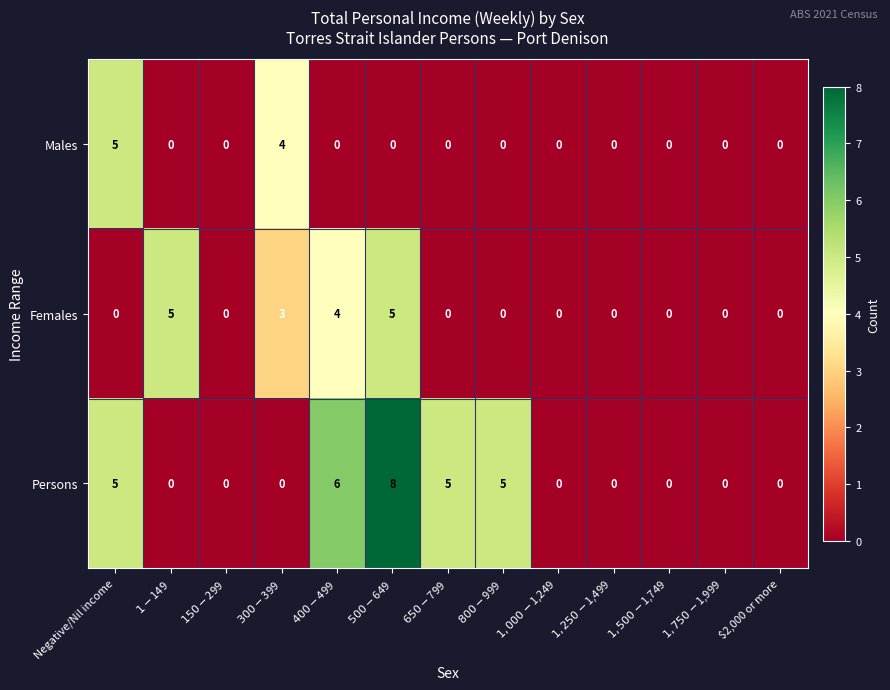

Rank the series by their average value, from highest to lowest.

Persons, Females, Males